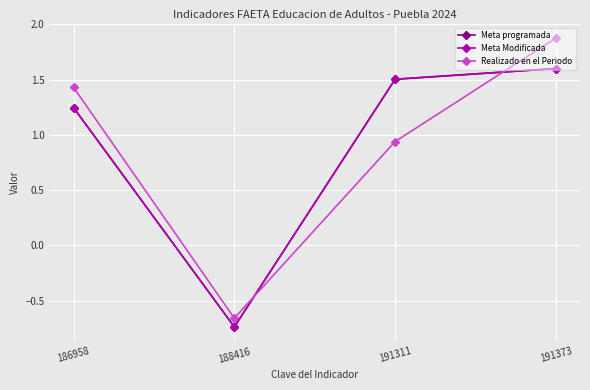

List the labels in order of Meta programada value, smallest first.

188416, 186958, 191311, 191373